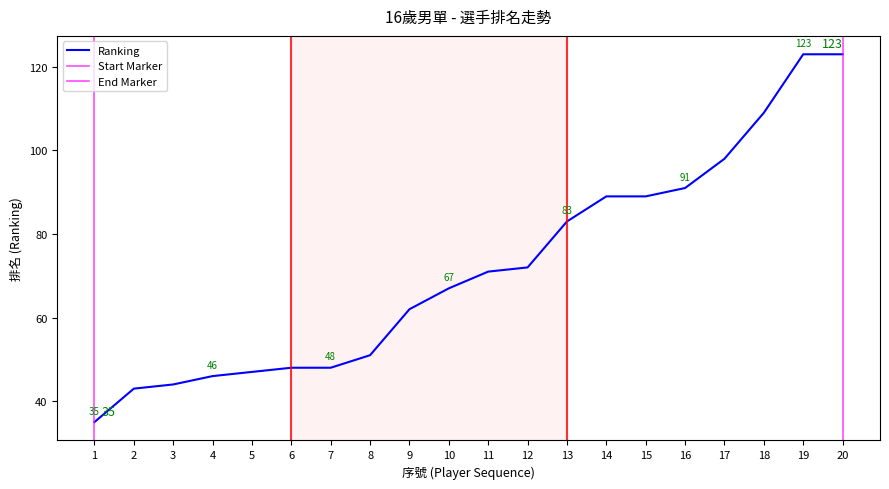

At which label is the value closest to 79?

13